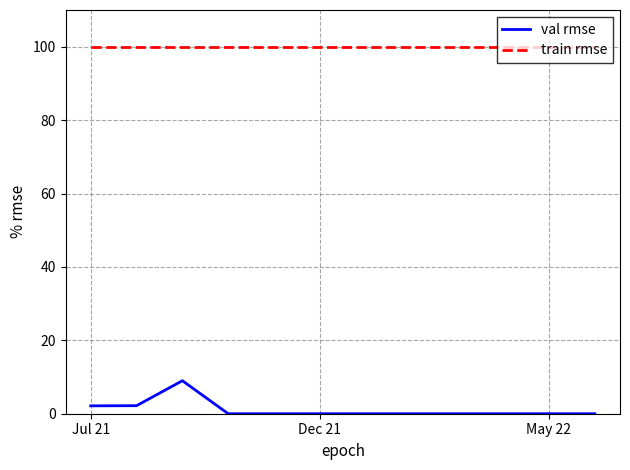

List the series in order of their peak value, lowest first.

val rmse, train rmse